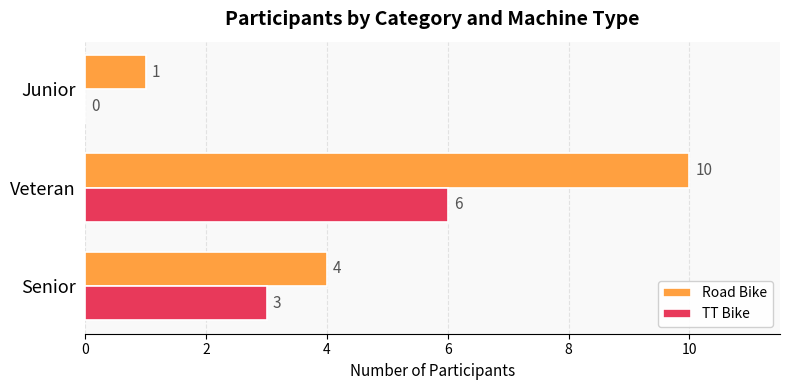

Where is TT Bike nearest to the value 3?

Senior